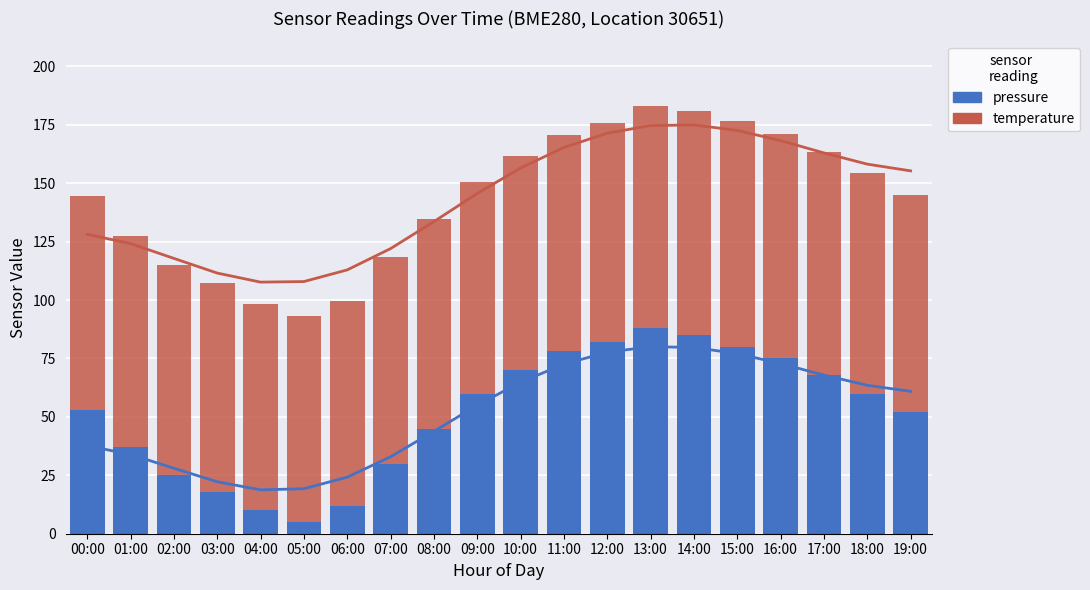

What is the label of the 4th bar from the left?

03:00